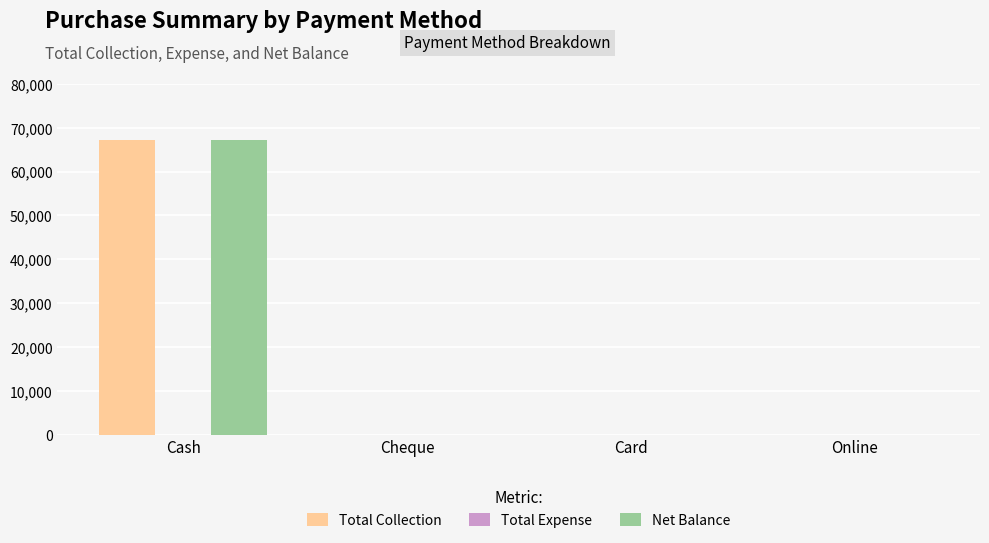

At which category is the sum across all series the highest?

Cash